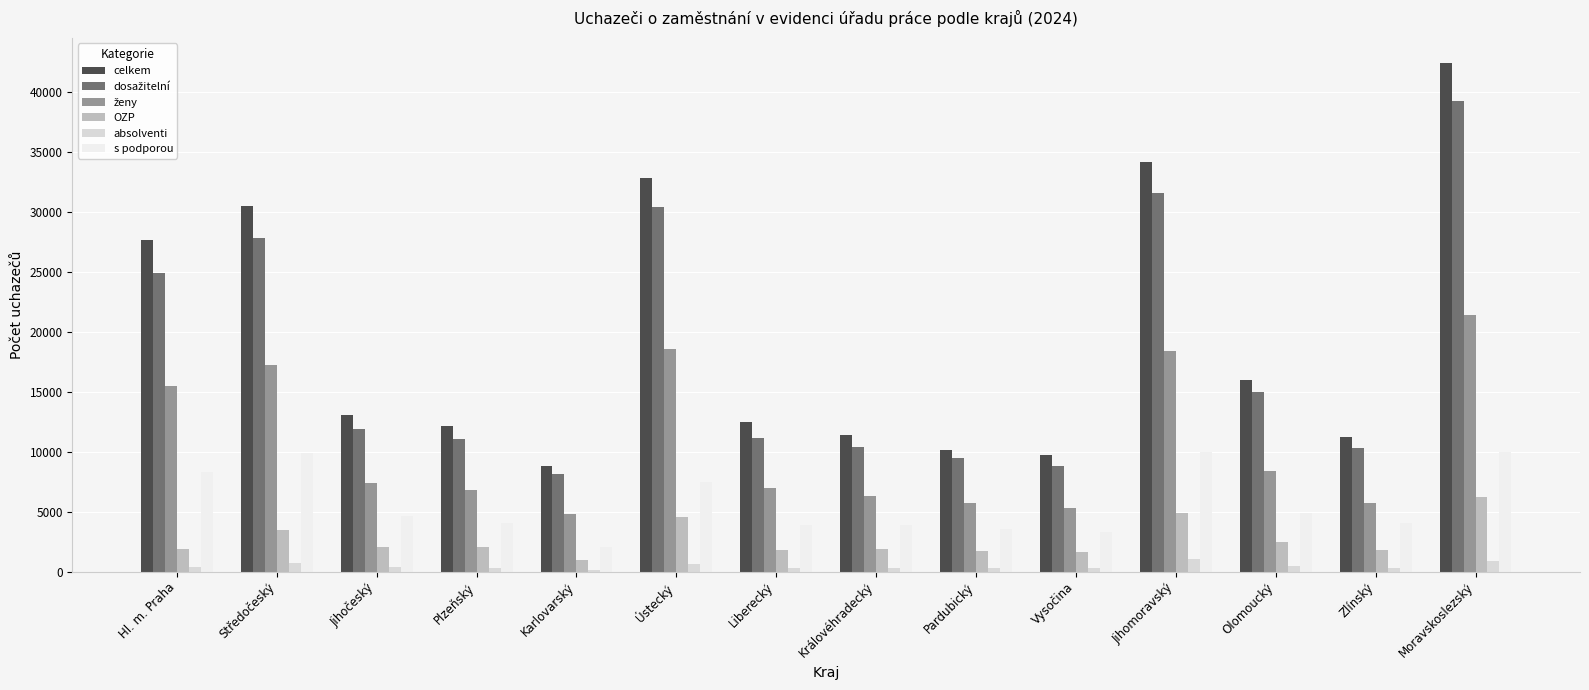

Which category has the lowest value in the s podporou series?

Karlovarský